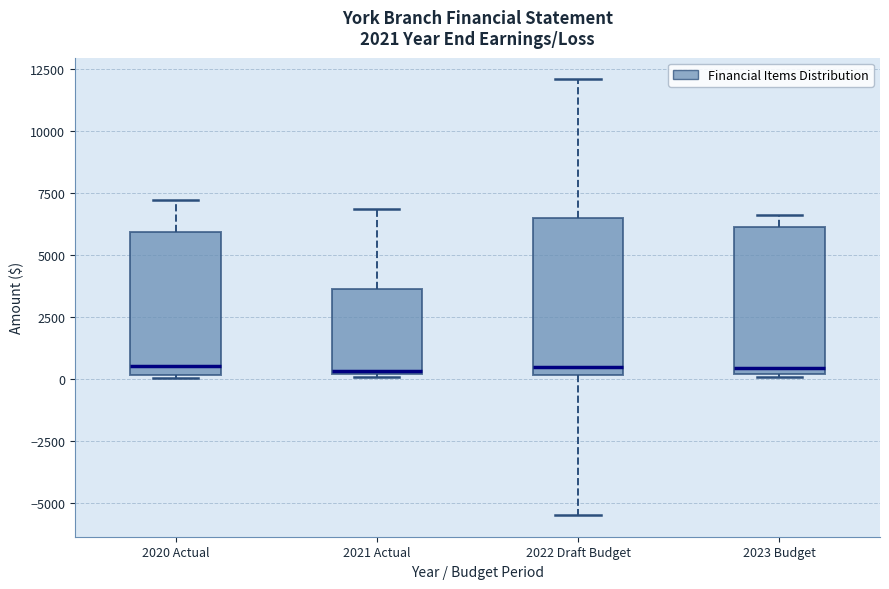

Reading left to right, transcribe this box plot: for each box, give where its median line is, the range the box spans, and where its two whiskers end, as read against the y-axis. The values are not printed on the chart, so give them approximately, as read against the axis.

2020 Actual: median 500, box 0 to 6000, whiskers 0 to 7000
2021 Actual: median 500, box 0 to 3500, whiskers 0 to 7000
2022 Draft Budget: median 500, box 0 to 6500, whiskers -5500 to 12000
2023 Budget: median 500, box 0 to 6000, whiskers 0 to 6500